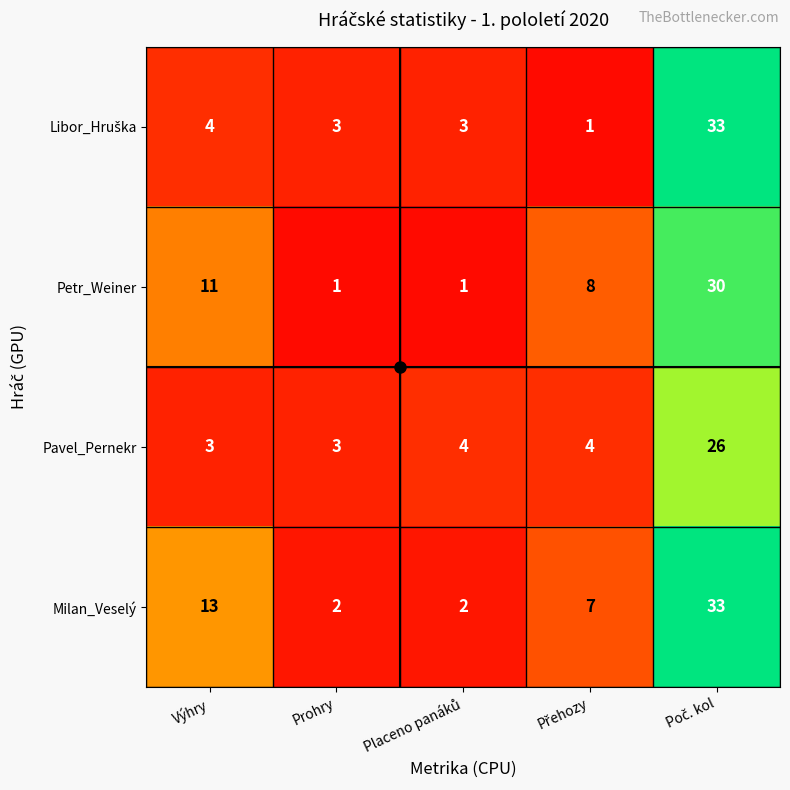

Which series has the largest total across all categories?

Milan_Veselý